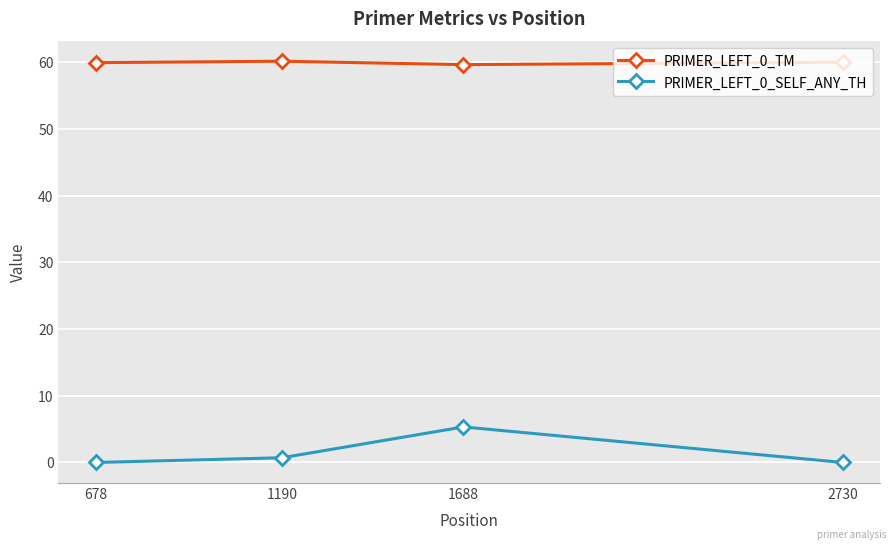

True or false: PRIMER_LEFT_0_TM and PRIMER_LEFT_0_SELF_ANY_TH cross at least once.

False